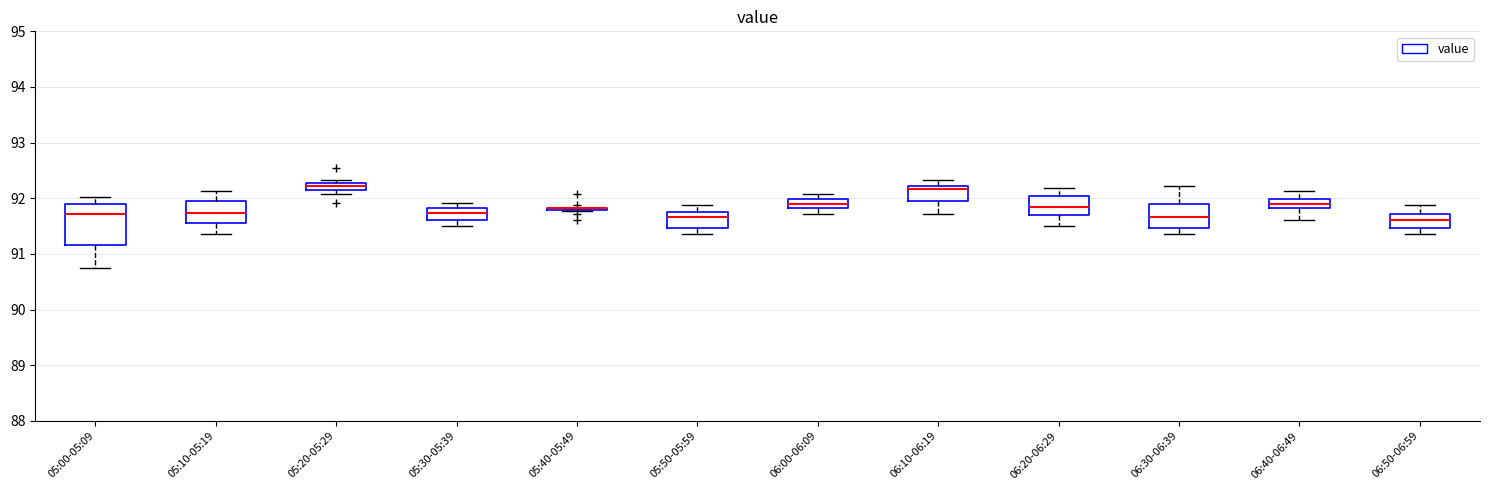

Comparing the boxes themselves (not the whiskers), which one is the tallest?

05:00-05:09